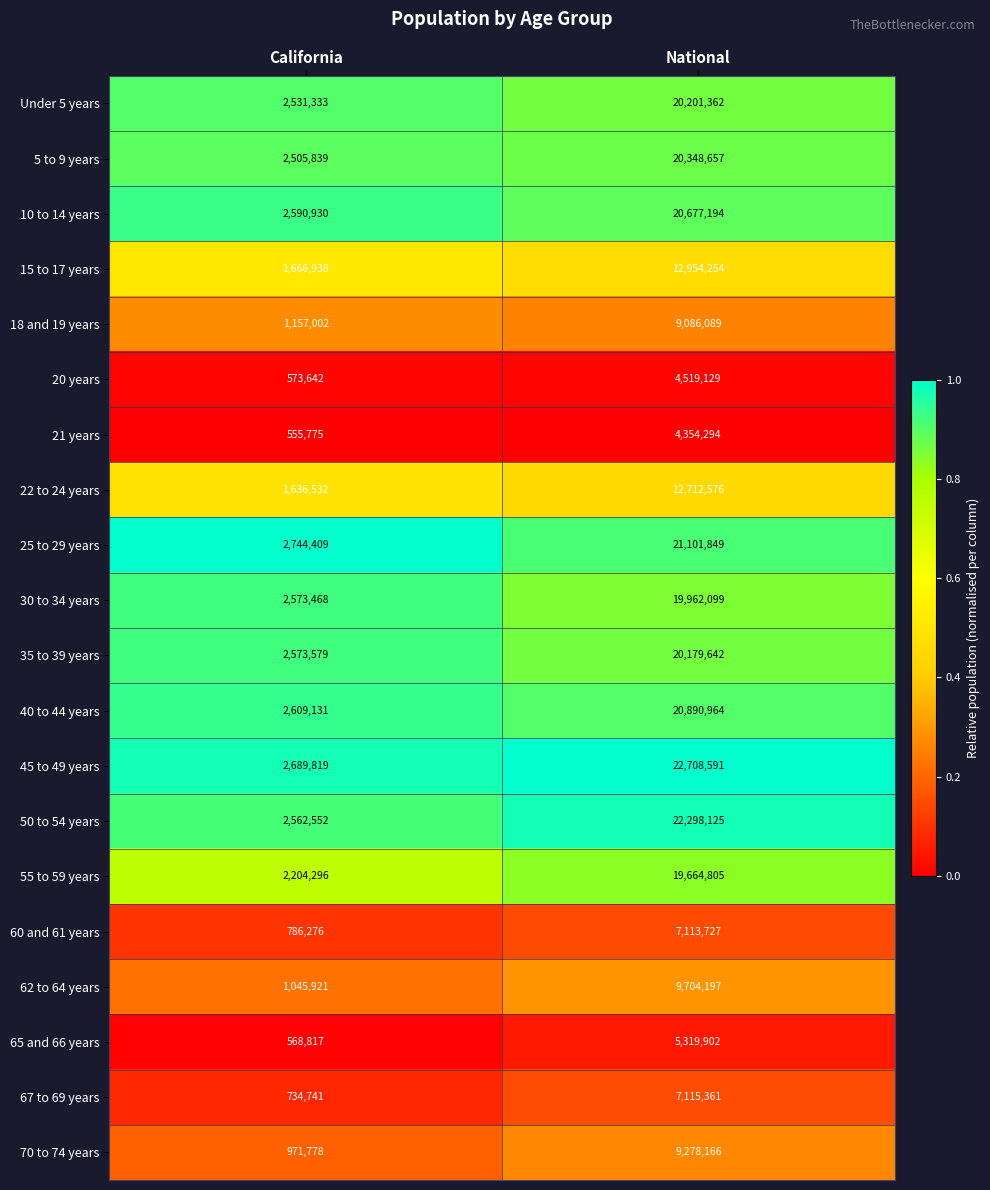

Where is 21 years nearest to the value 2455034?

California